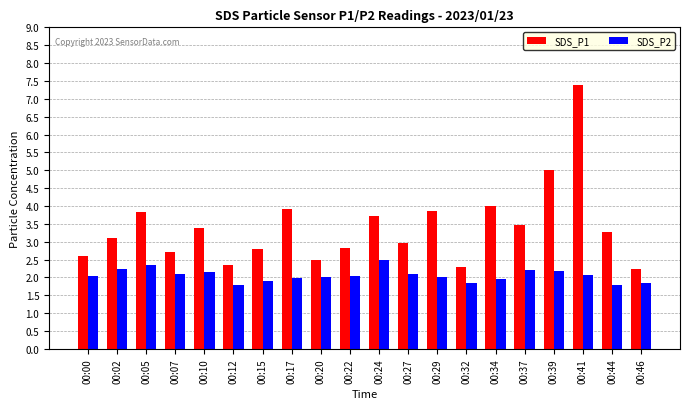

At which label does SDS_P1 first exceed 3?

00:02